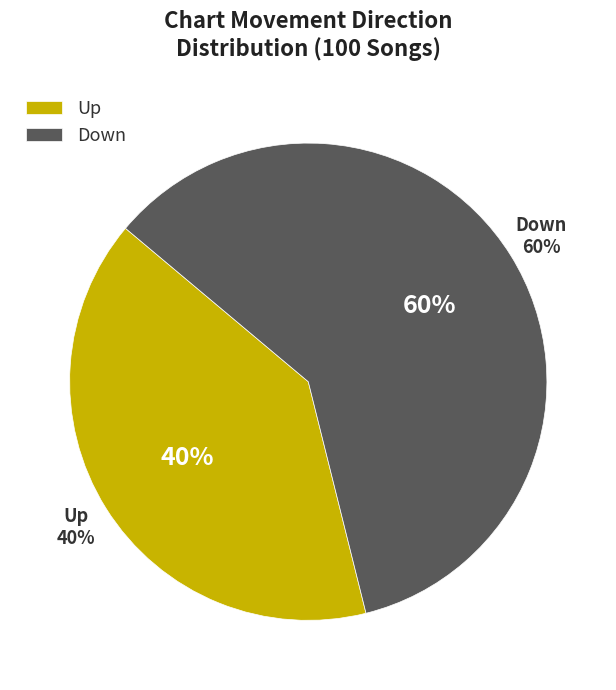

Combined, do down and up account for over 50%?

Yes